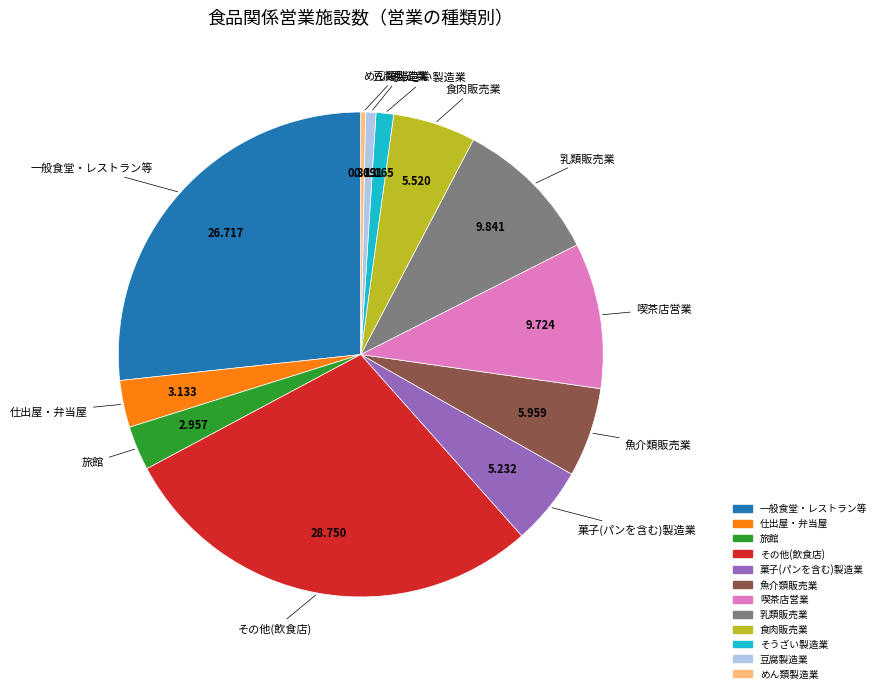

True or false: 仕出屋・弁当屋 accounts for 3% of the total.

True